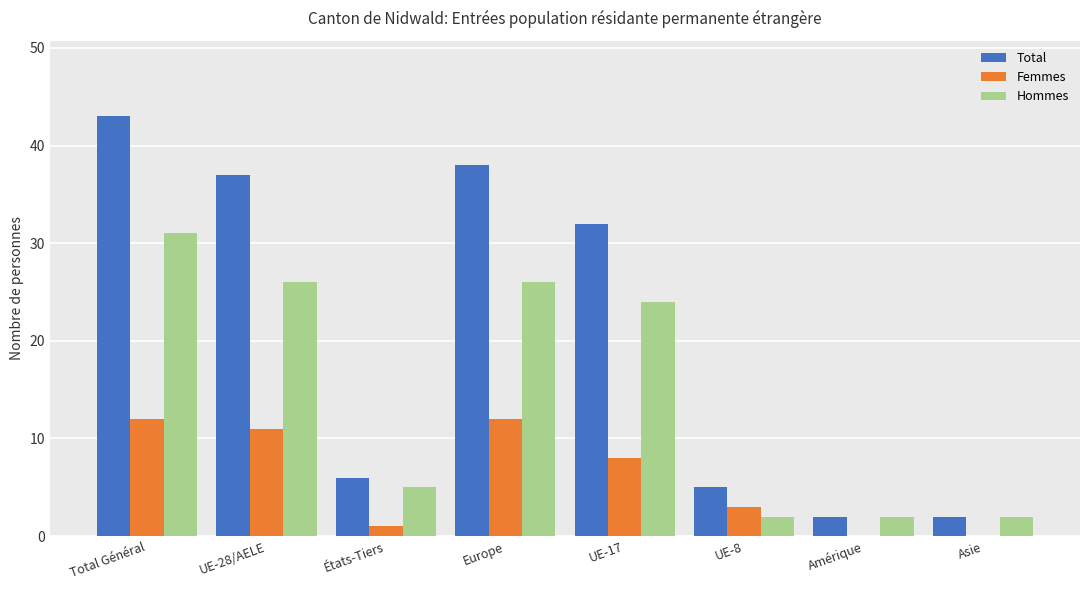

How many groups of bars are there?

8